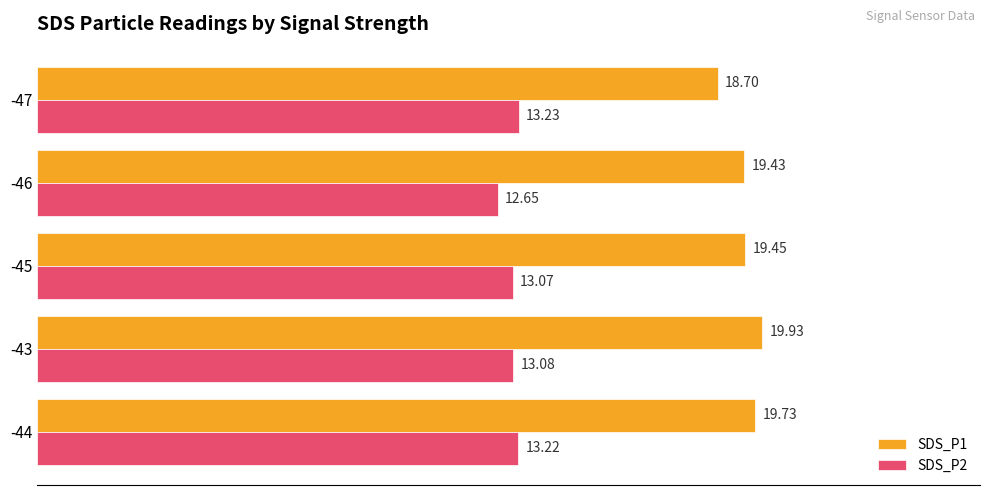

How many series are shown in this chart?

2